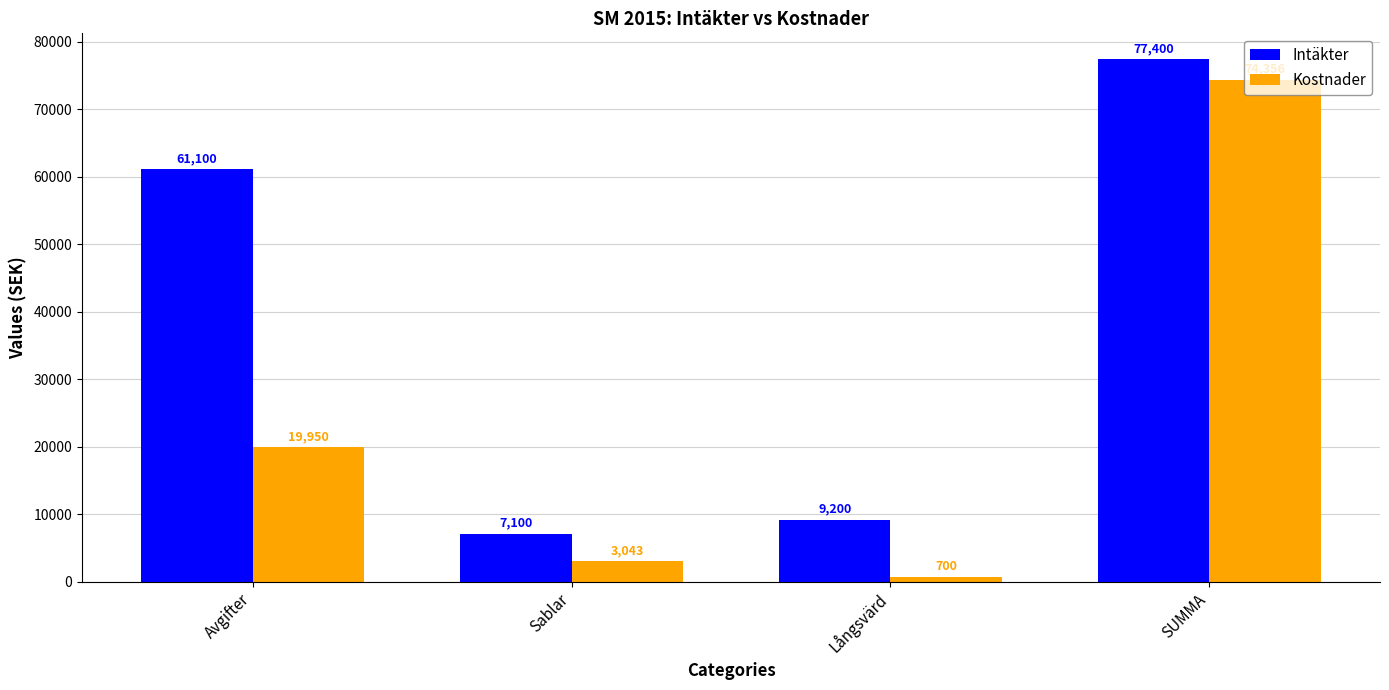

What is the sum of all Intäkter values?

154800